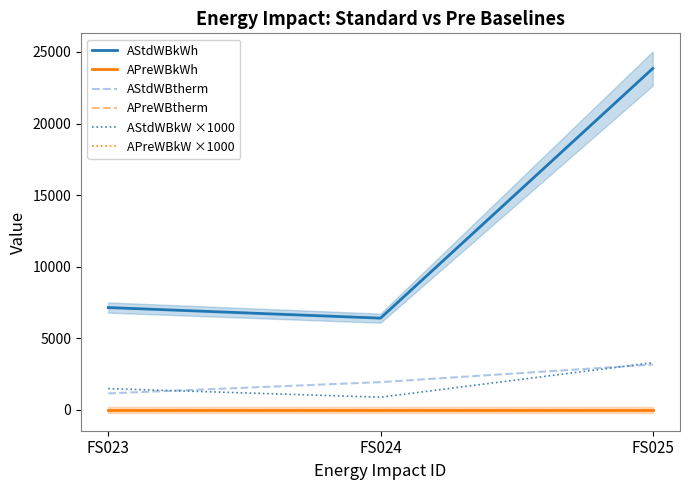

What is the maximum value shown in the chart?

23849